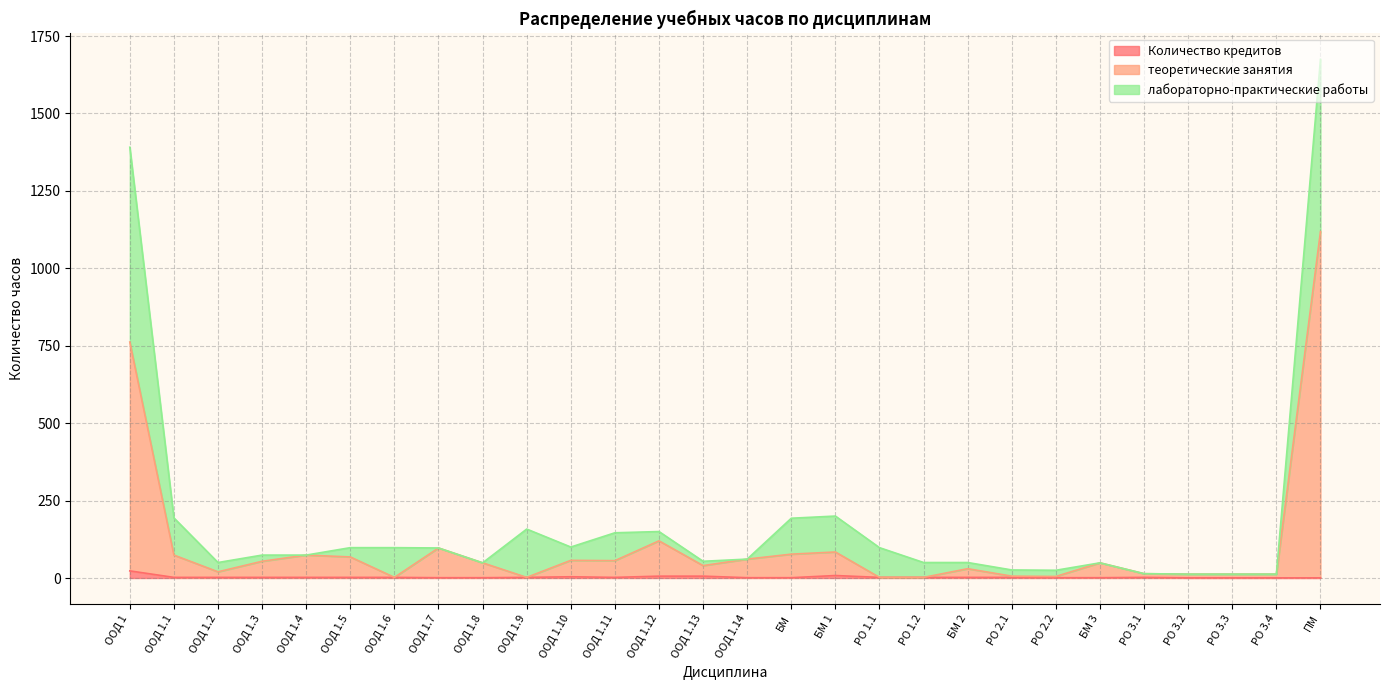

How many interior local peaks does the теоретические занятия series have?

7